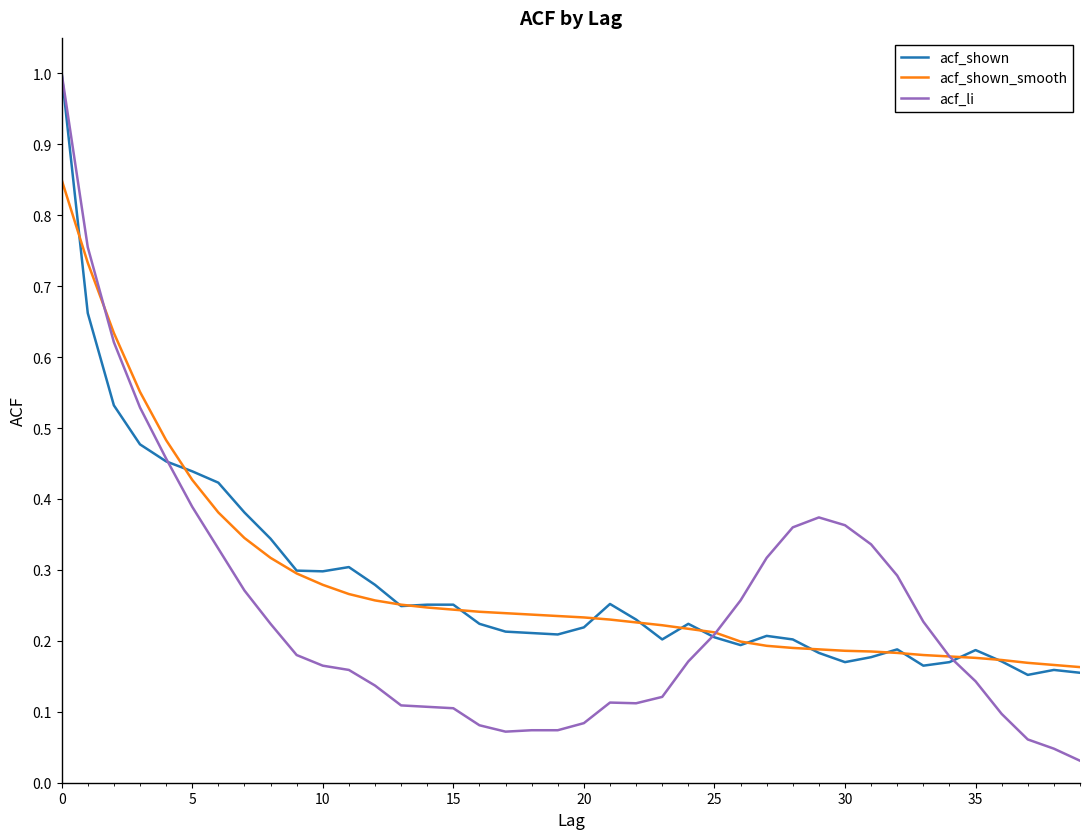

What are all the series names shown in the legend?

acf_shown, acf_shown_smooth, acf_li